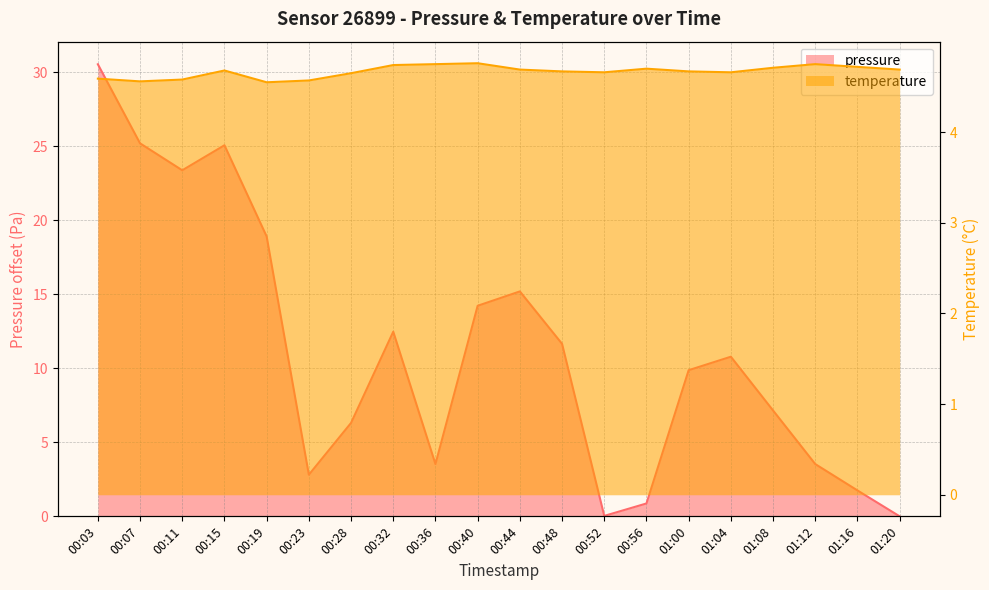

Reading left to right, transcribe all the data shown in this chart.

pressure: 30.5	25.2	23.4	25.1	18.9	2.8	6.3	12.5	3.5	14.2	15.2	11.6	0.0	0.9	9.9	10.8	7.1	3.5	1.8	0.0
temperature: 4.6	4.6	4.6	4.7	4.5	4.6	4.7	4.7	4.8	4.8	4.7	4.7	4.7	4.7	4.7	4.7	4.7	4.8	4.7	4.7